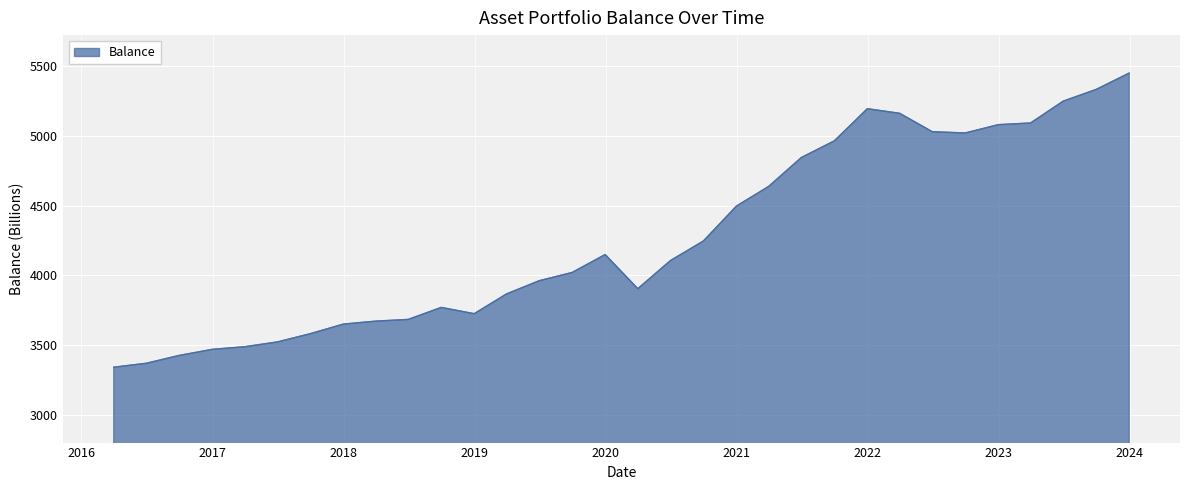

What is the maximum value shown in the chart?

5449.8